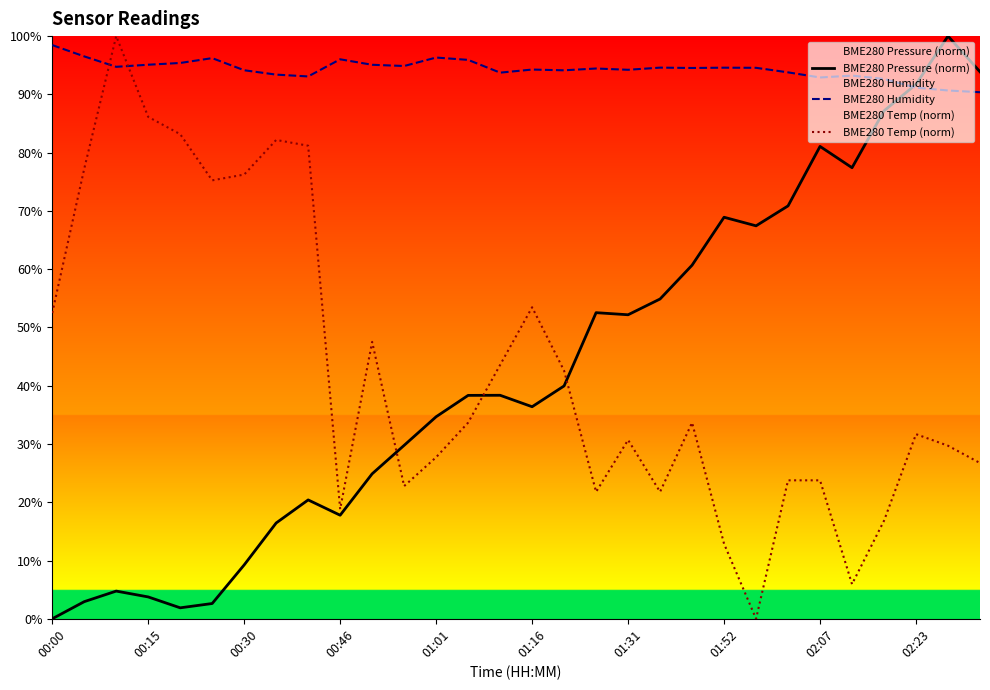

True or false: BME280 Pressure (norm) has more than 2 points higher than both neighbors.

True